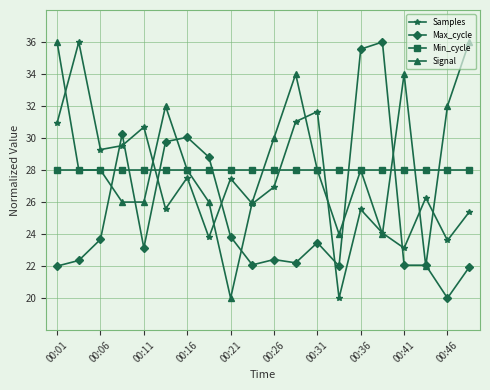

At how many categories does at least one series exceed 33?

7